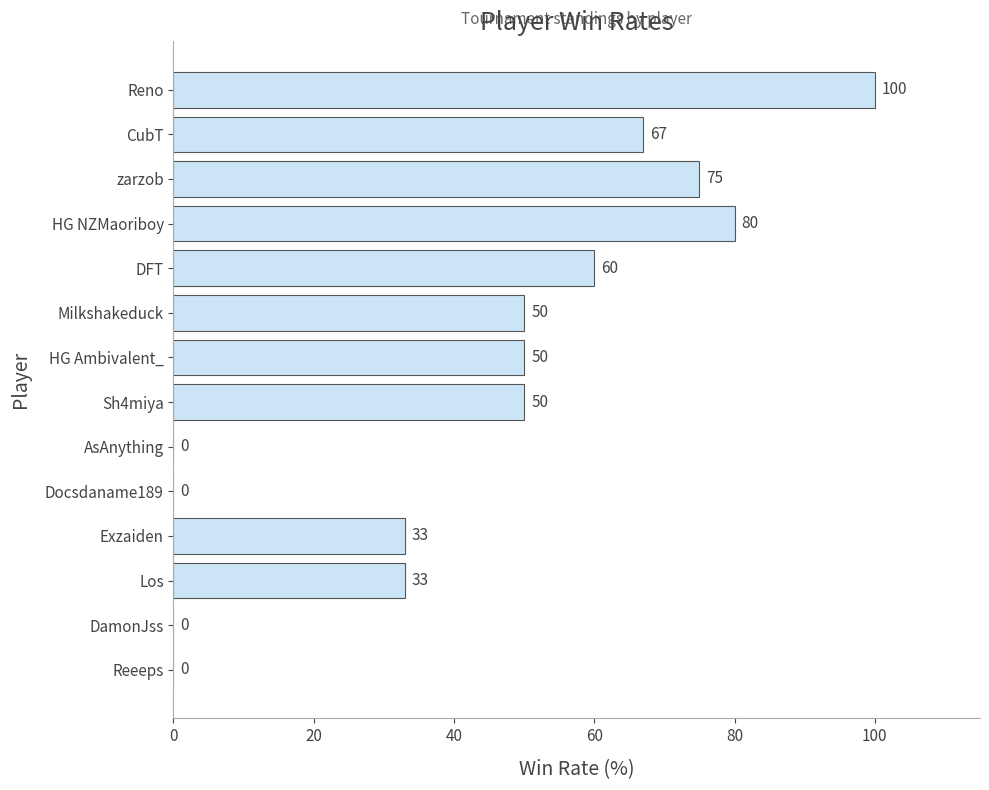

What is the sum of all values?

598